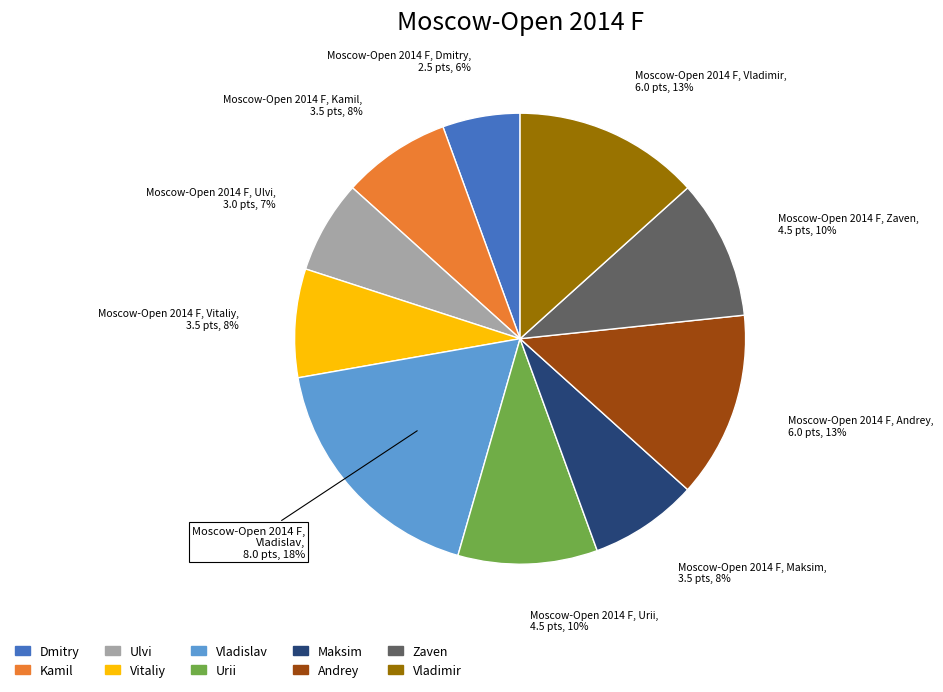

Is there a majority slice in this chart?

No